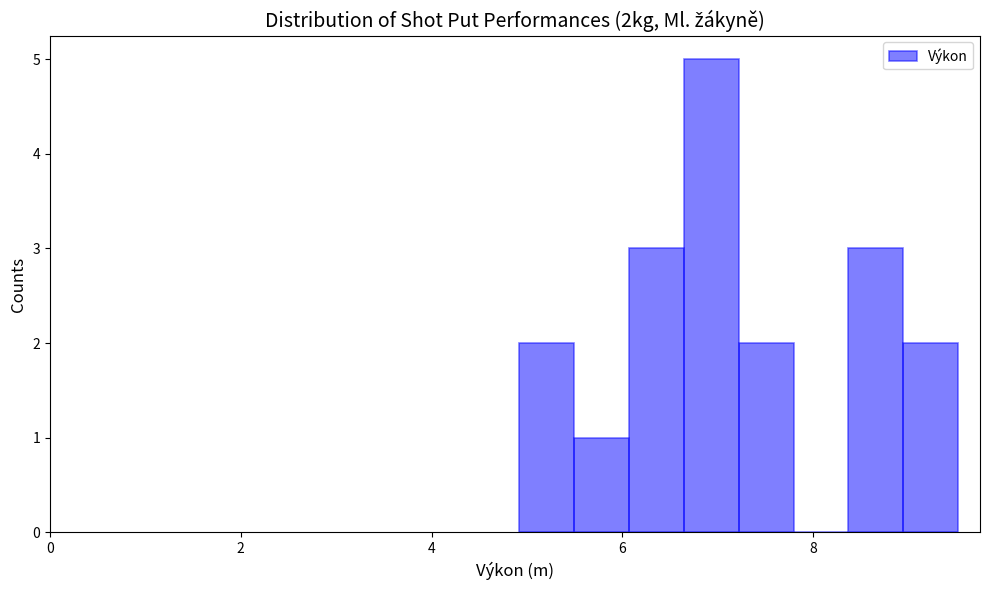

Around what value on the x-axis is the tallest bar? Give the approximate position of its centre, as read against the axis.

7.0